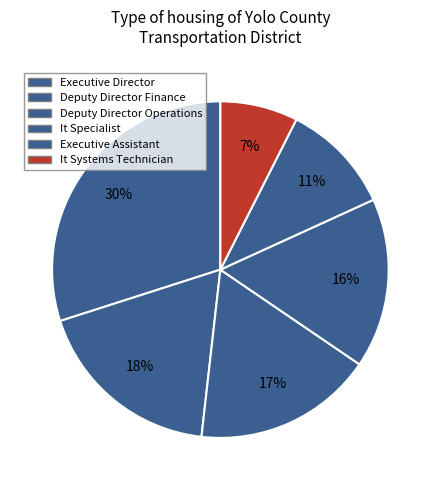

Is the sum of Executive Assistant and It Specialist greater than half?

No